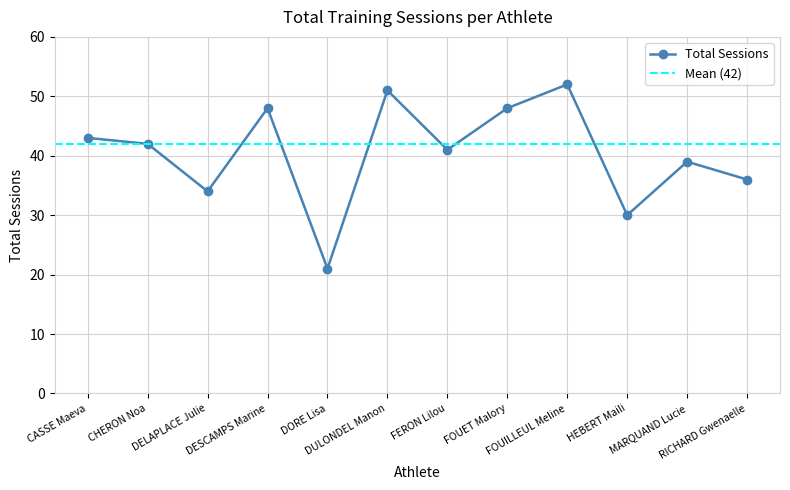

How many data points are above 42?

5